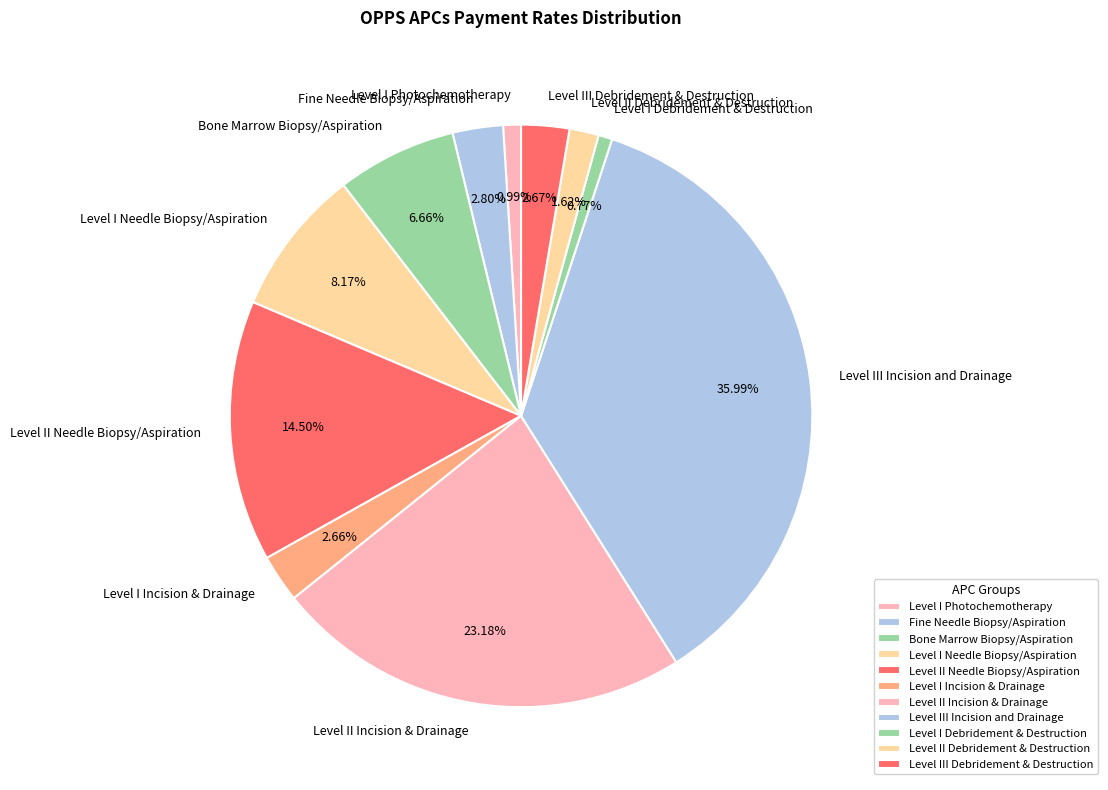

To the nearest percent, what is the difference between the Level I Needle Biopsy/Aspiration and Level III Debridement & Destruction slice percentages?

5%